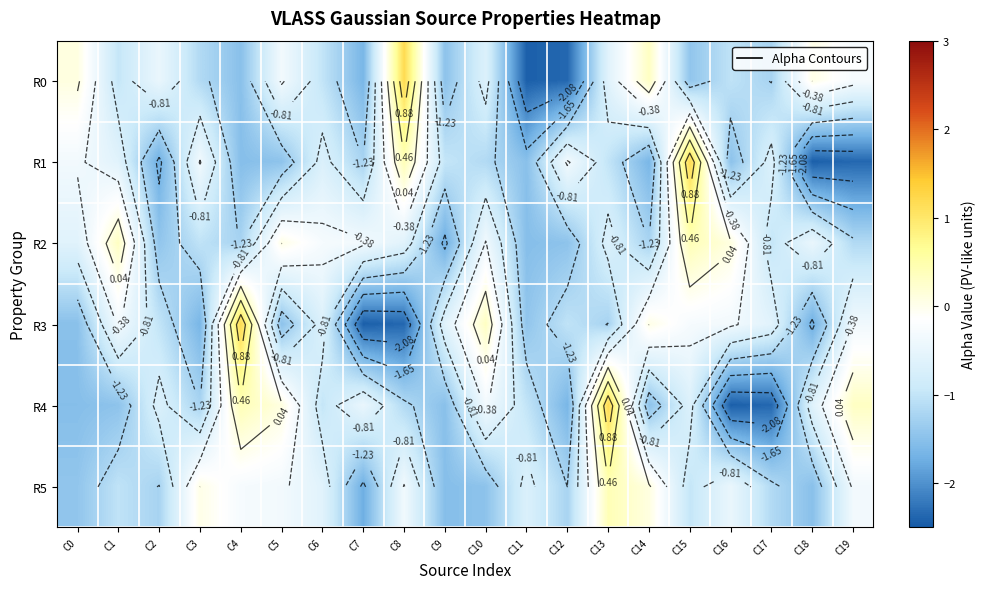

At which category is the sum across all series the highest?

C15